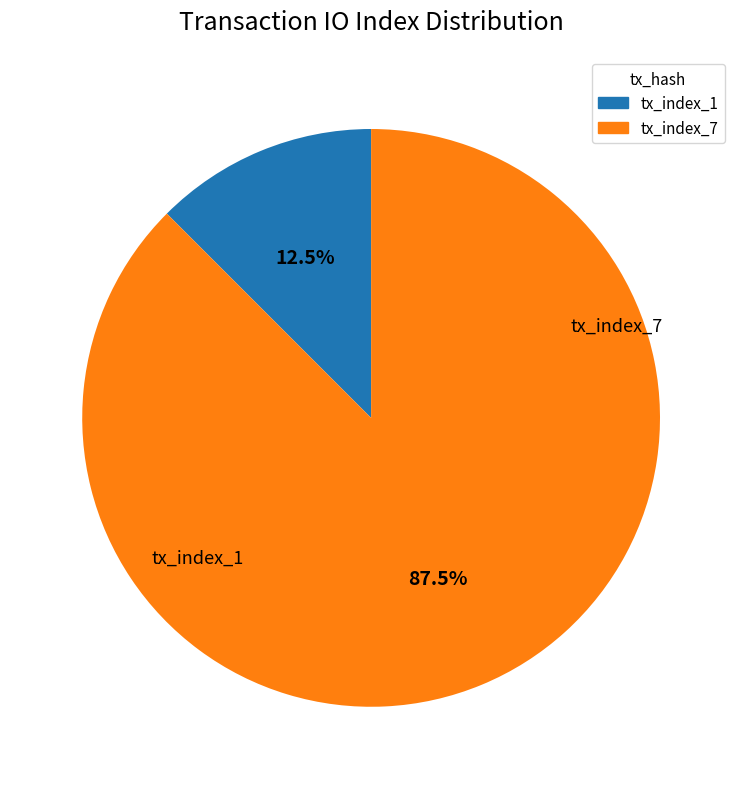

The tx_index_7 slice represents 99% of the pie. True or false?

False